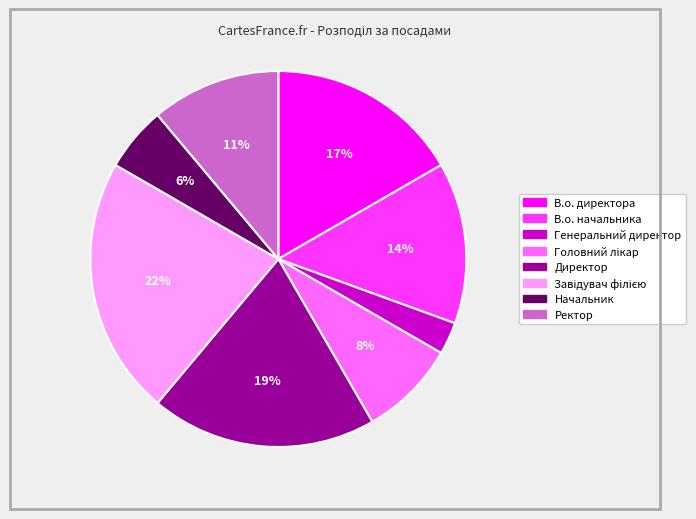

Does Ректор account for over 50% of the chart?

No